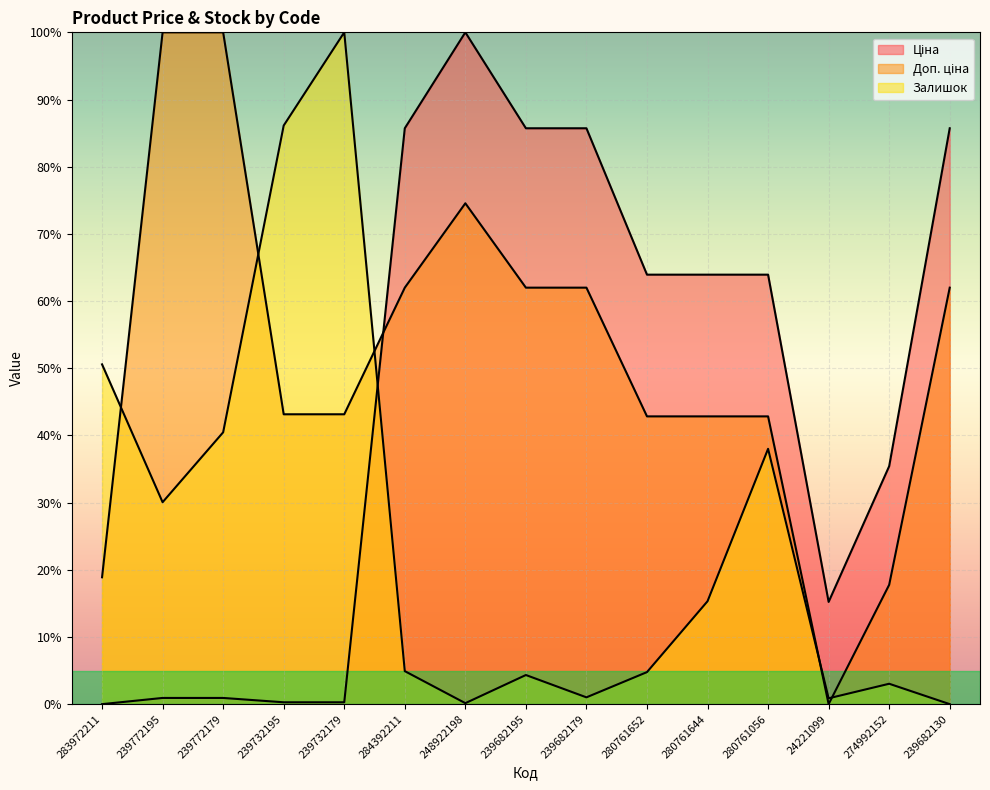

What is the greatest value displayed?

100.0